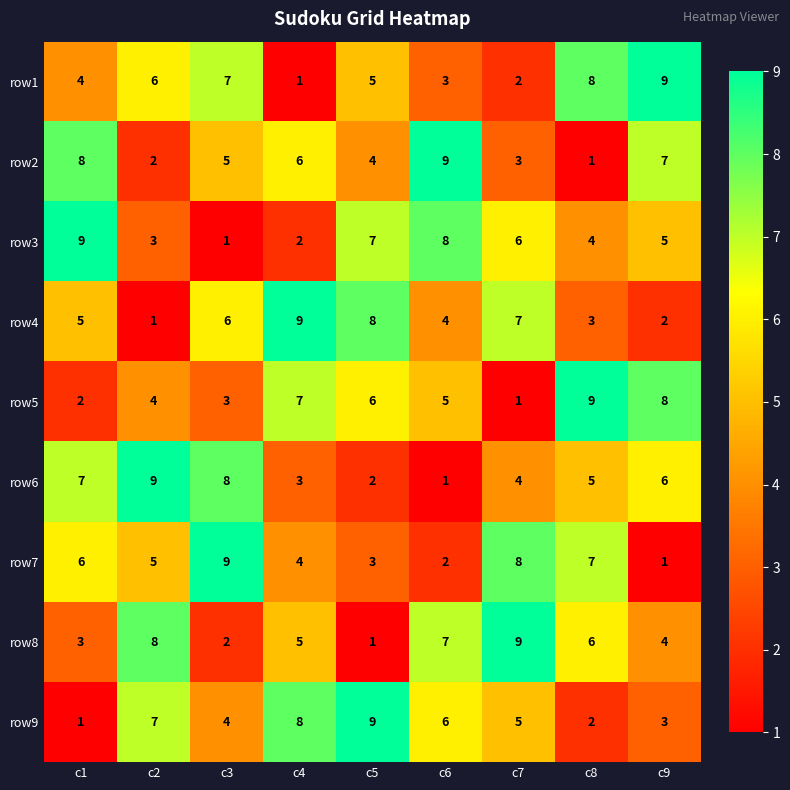

What is the average value of the row1 series?

5